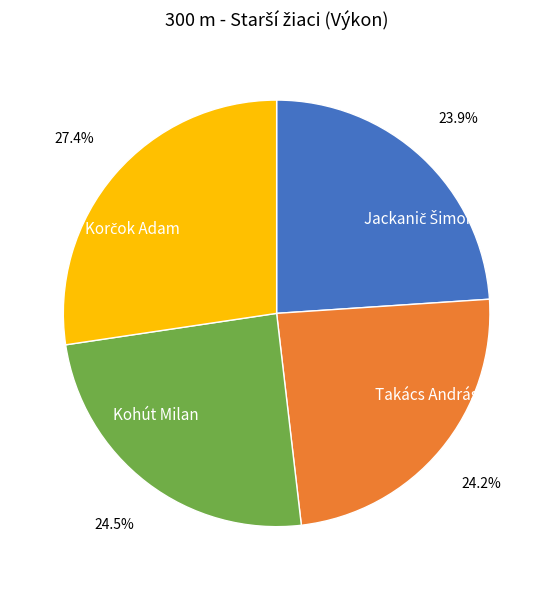

How many segments does this pie chart have?

4